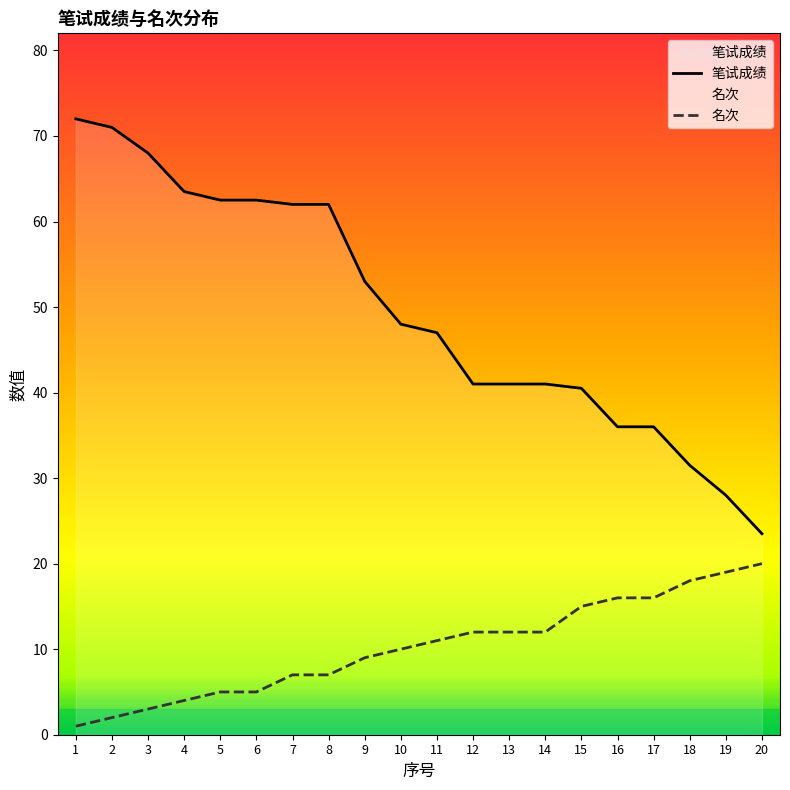

At how many categories does at least one series exceed 19?

20